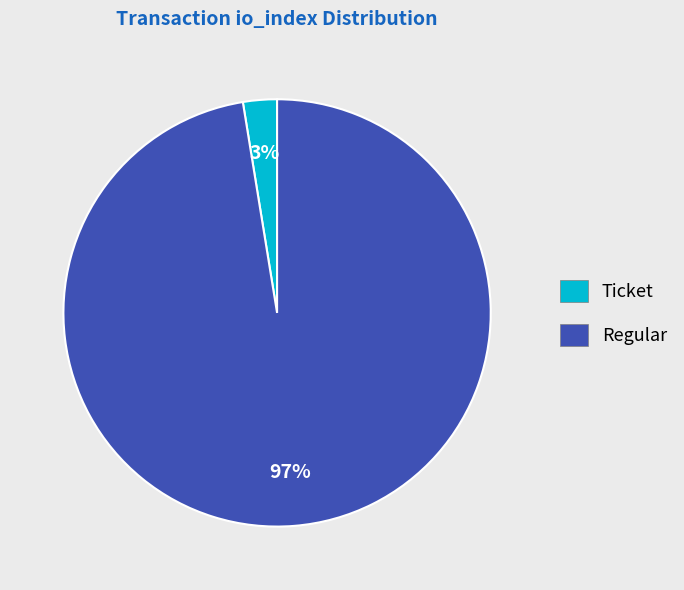

True or false: Regular accounts for 97% of the total.

True